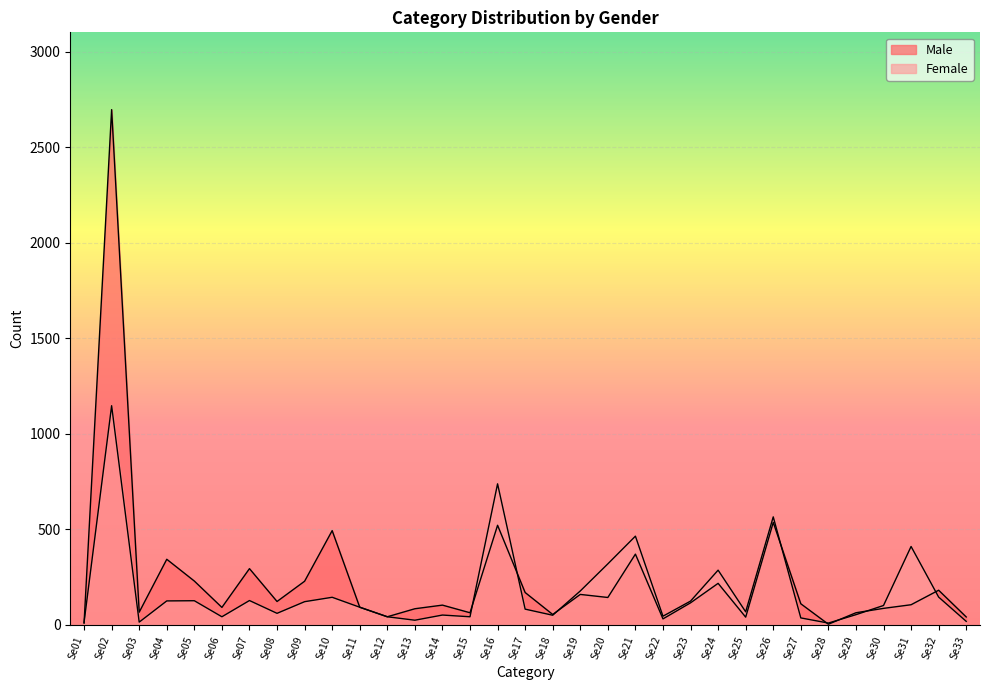

At which category is the sum across all series the highest?

Se02